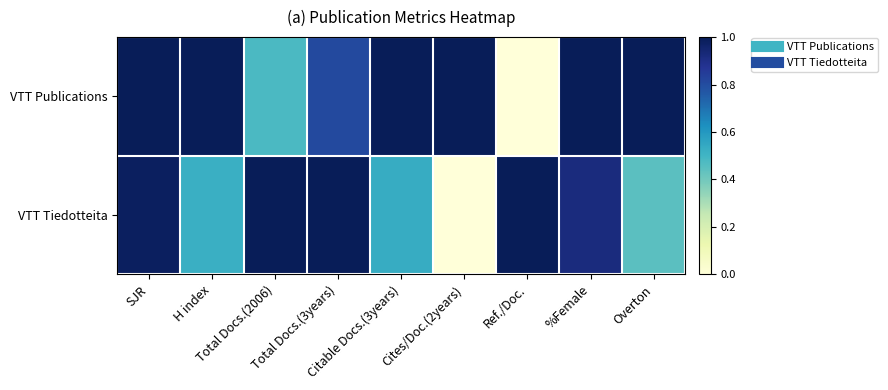

Reading left to right, what are all the values shown in this chart?

VTT Publications: SJR=1.0	H index=1.0	Total Docs.(2006)=0.5	Total Docs.(3years)=0.8	Citable Docs.(3years)=1.0	Cites/Doc.(2years)=1.0	Ref./Doc.=0.0	%Female=1.0	Overton=1.0
VTT Tiedotteita: SJR=1.0	H index=0.5	Total Docs.(2006)=1.0	Total Docs.(3years)=1.0	Citable Docs.(3years)=0.5	Cites/Doc.(2years)=0.0	Ref./Doc.=1.0	%Female=0.9	Overton=0.4